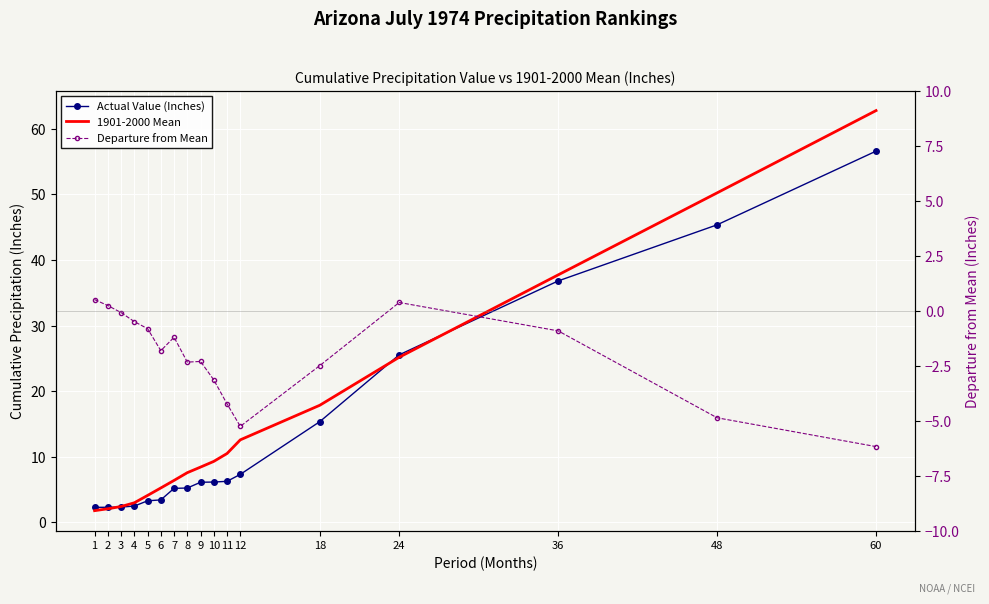

Rank the series by their maximum value, from highest to lowest.

1901-2000 Mean, Actual Value (Inches), Departure from Mean